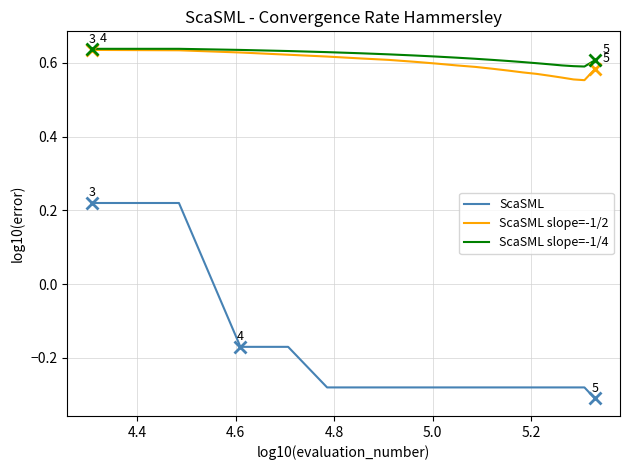

Count the ScaSML slope=-1/4 values in the range 0 to 1.

20